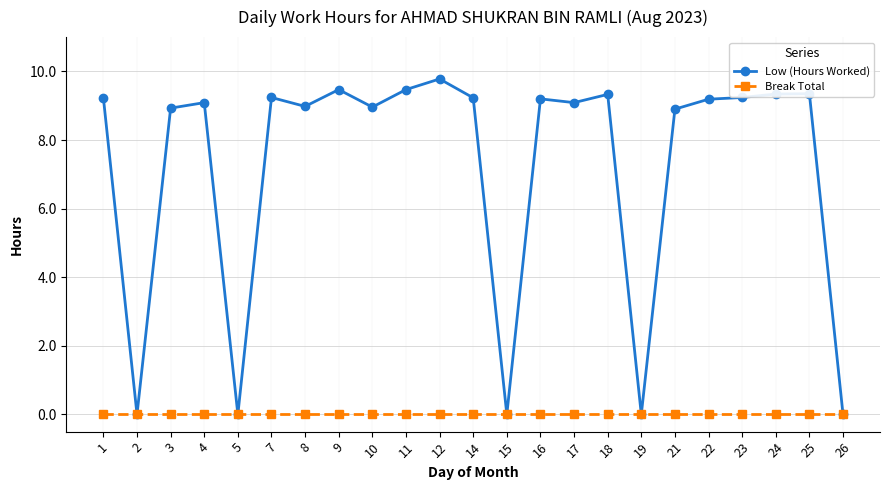

The Low (Hours Worked) series shows 8.9 at 3. True or false?

True